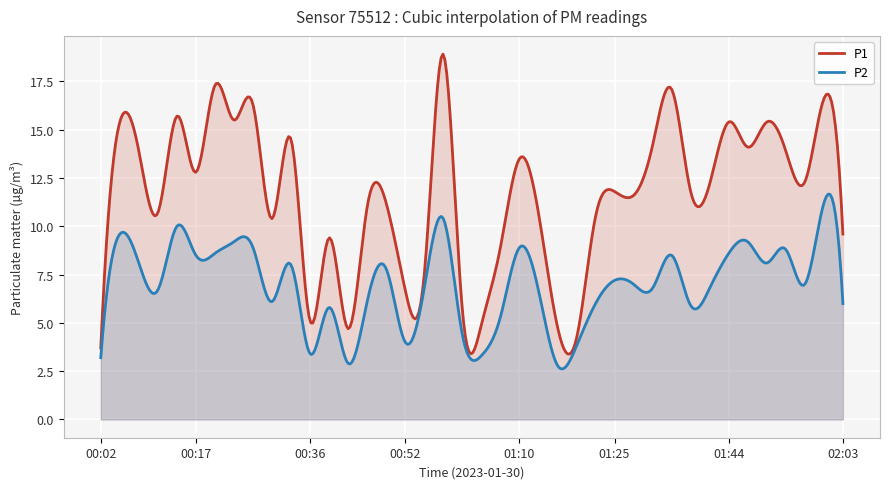

Reading left to right, list all the values displayed in this chart.

P1: 00:02=3.7	00:05=15.4	00:08=13.9	00:11=10.7	00:14=15.7	00:17=12.8	00:20=17.3	00:24=15.5	00:27=16.3	00:30=10.4	00:33=14.5	00:36=5.1	00:39=9.4	00:42=4.7	00:45=11.0	00:49=11.2	00:52=6.7	00:55=7.5	00:58=18.9	01:01=5.7	01:04=4.9	01:07=8.9	01:10=13.5	01:13=10.7	01:16=4.8	01:19=4.2	01:22=10.5	01:25=11.8	01:28=11.6	01:32=14.2	01:35=17.1	01:38=11.8	01:41=12.2	01:44=15.4	01:47=14.1	01:50=15.4	01:53=13.9	01:56=12.3	01:59=16.6	02:03=9.6
P2: 00:02=3.2	00:05=9.6	00:08=8.1	00:11=6.7	00:14=10.0	00:17=8.5	00:20=8.6	00:24=9.2	00:27=8.9	00:30=6.1	00:33=8.0	00:36=3.4	00:39=5.8	00:42=2.9	00:45=6.1	00:49=7.8	00:52=4.0	00:55=6.8	00:58=10.4	01:01=4.4	01:04=3.3	01:07=5.3	01:10=8.9	01:13=6.7	01:16=2.8	01:19=3.8	01:22=6.0	01:25=7.2	01:28=7.0	01:32=6.8	01:35=8.5	01:38=5.9	01:41=6.8	01:44=8.6	01:47=9.2	01:50=8.1	01:53=8.8	01:56=7.0	01:59=11.2	02:03=6.0